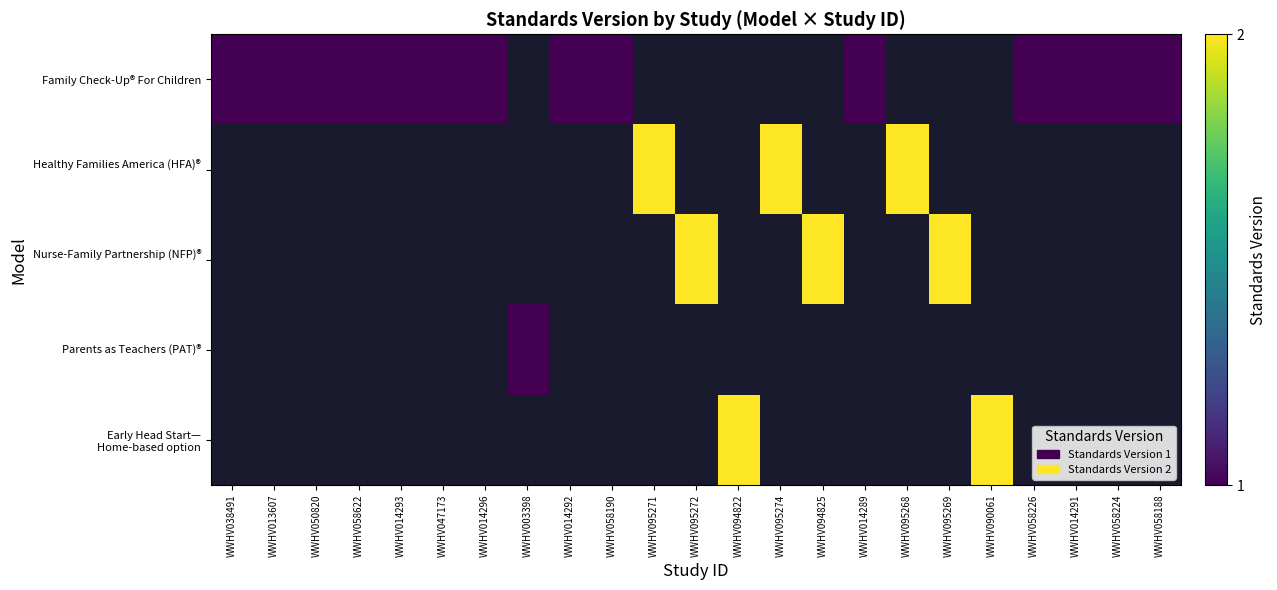

Which series has the widest spread of values?

Family Check-Up® For Children